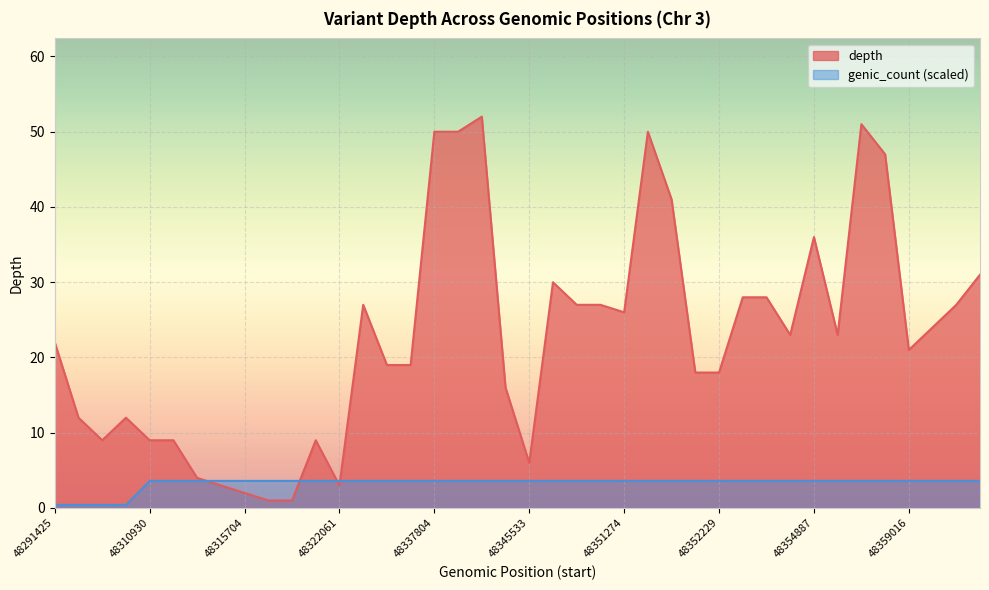

What is the sum of the genic_count values at 48353384 and 48352228?

7.2